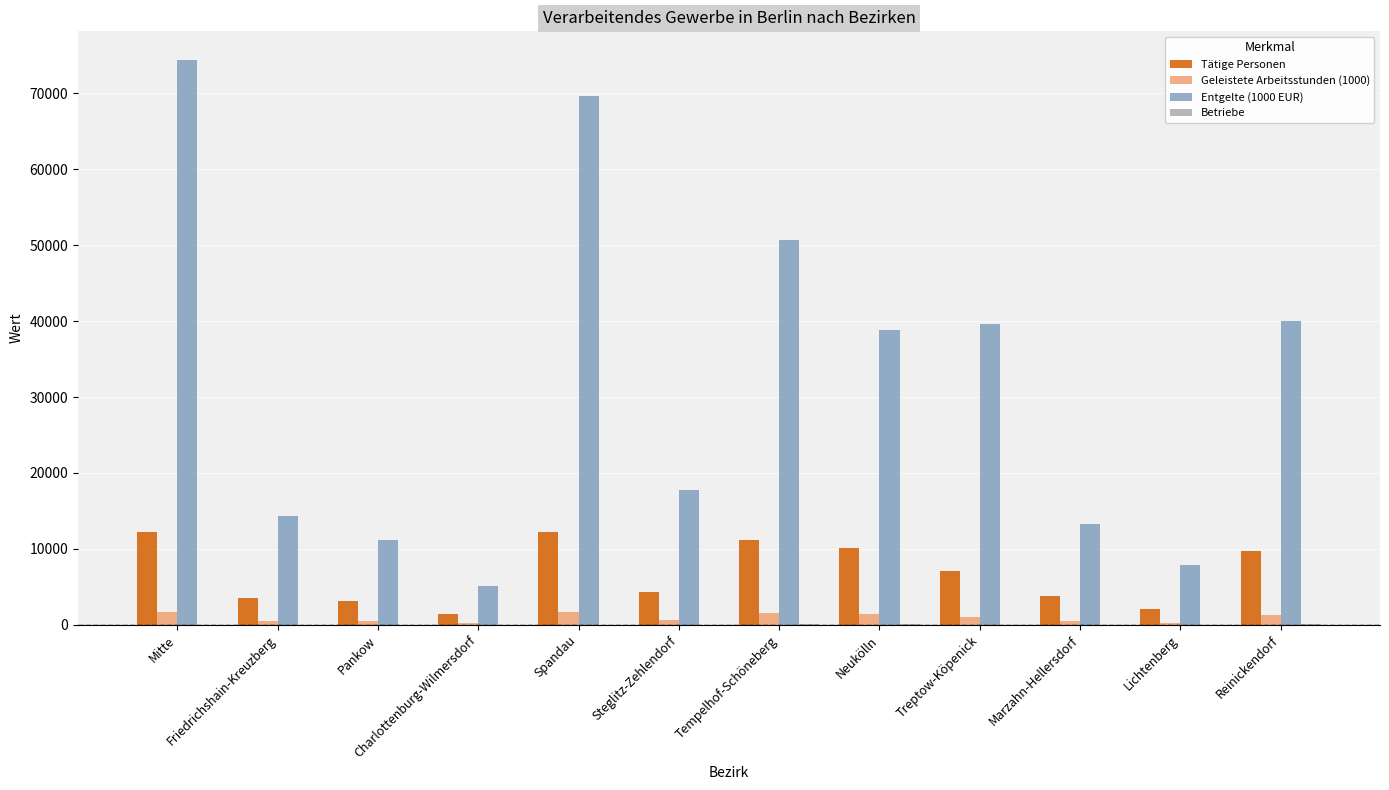

Which series changed the most between Charlottenburg-Wilmersdorf and Treptow-Köpenick?

Entgelte (1000 EUR)